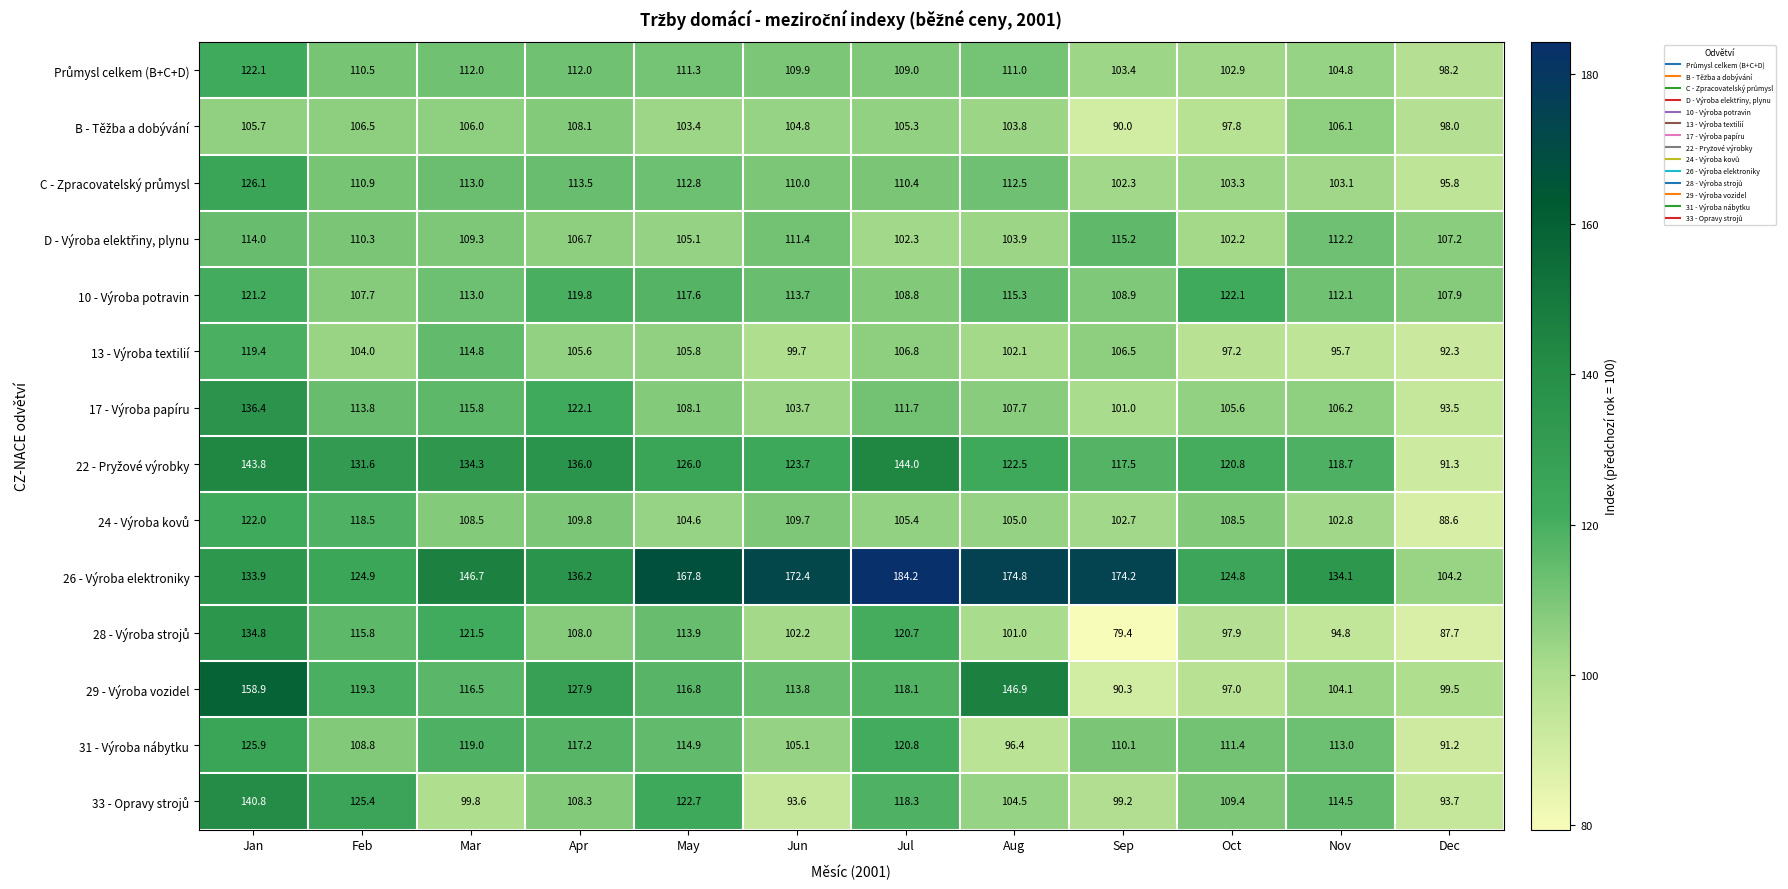

The value of 29 - Výroba vozidel at May is 79.7. True or false?

False